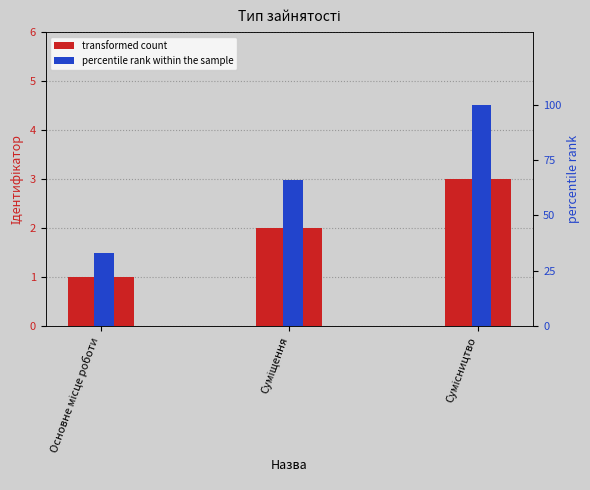

How many bars are there in total?

6